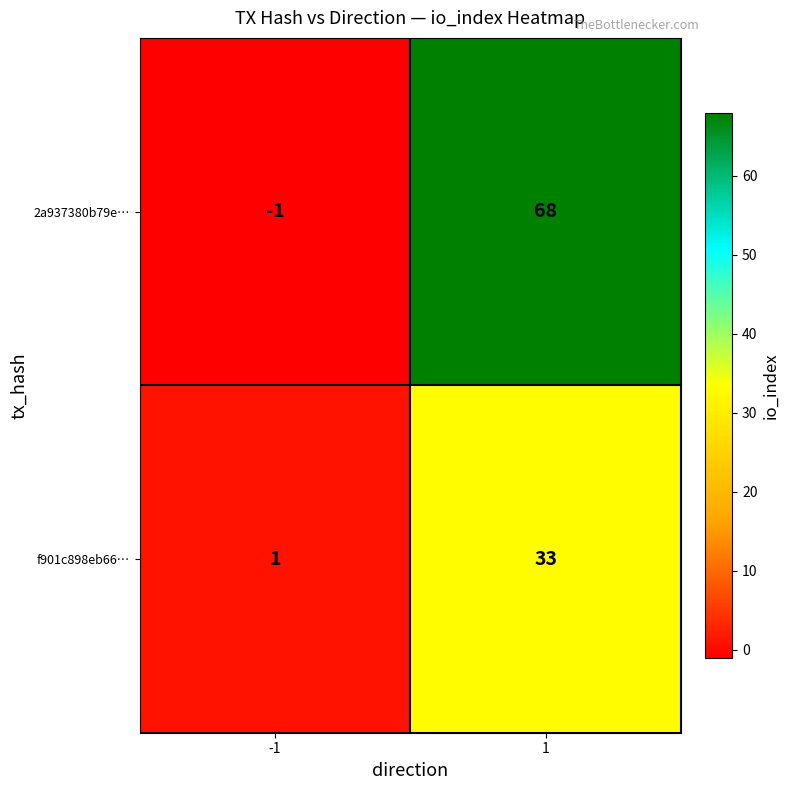

At which category is the sum across all series the highest?

1